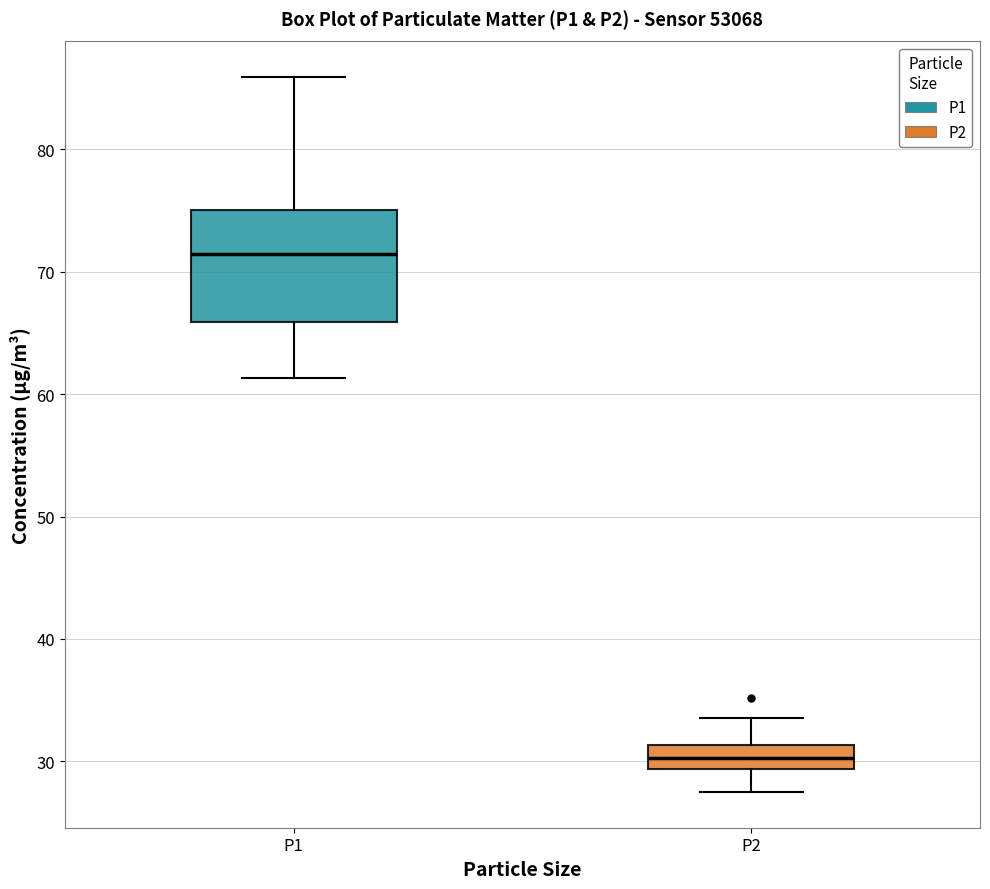

Reading left to right, read every box against the y-axis: the position of its median line, the range the box covers, and the ends of its whiskers. The values are not printed on the chart, so give them approximately, as read against the axis.

P1: median 71, box 66 to 75, whiskers 61 to 86
P2: median 30, box 29 to 31, whiskers 28 to 34